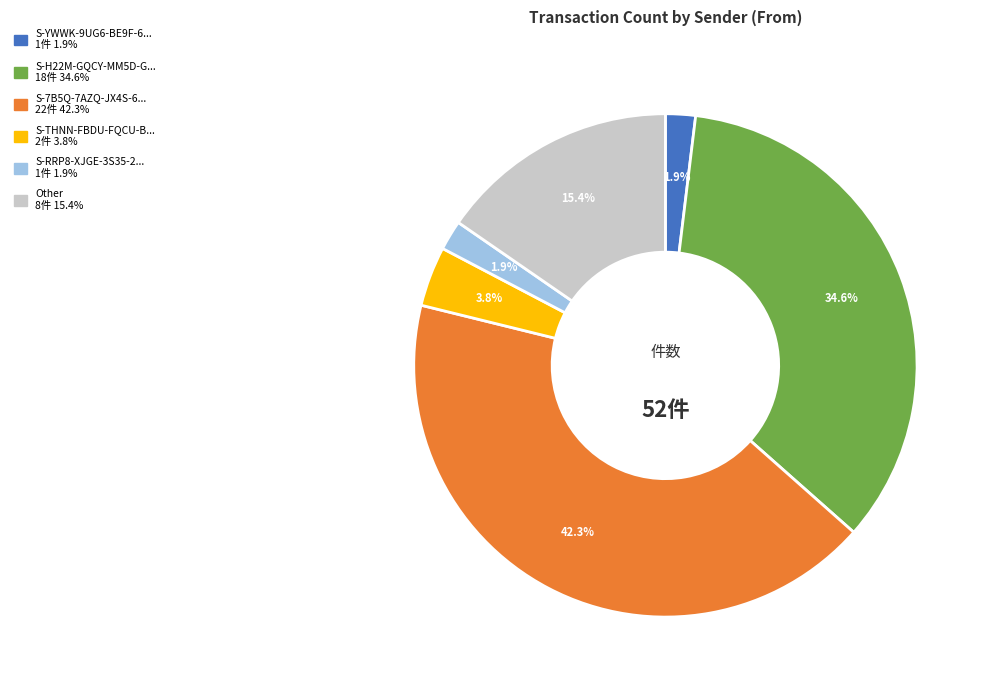

Does any single category account for the majority?

No